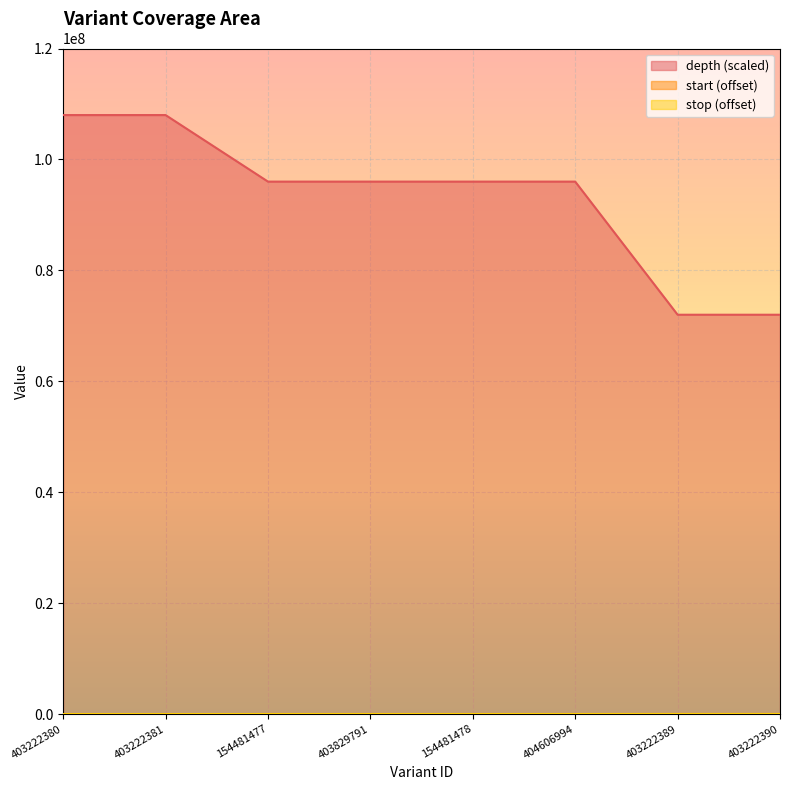

True or false: start and depth cross at least once.

False